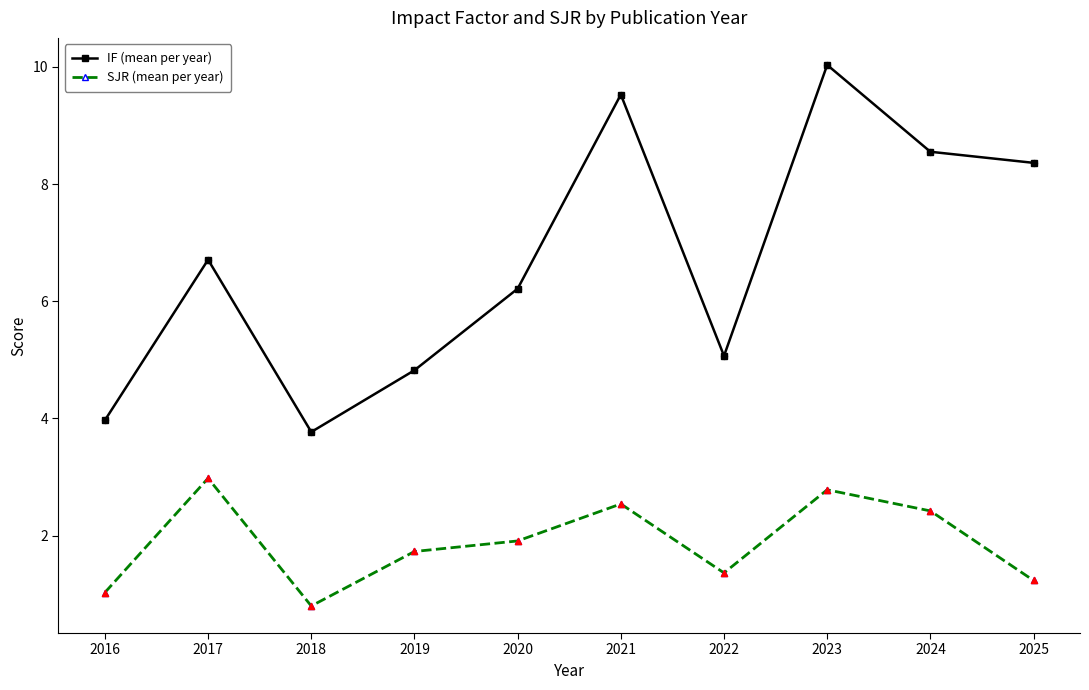

At which category is the sum across all series the highest?

2023